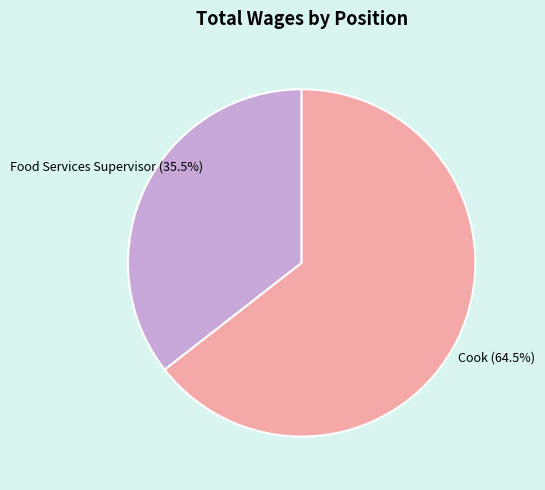

To the nearest percent, what is the average slice percentage?

50%